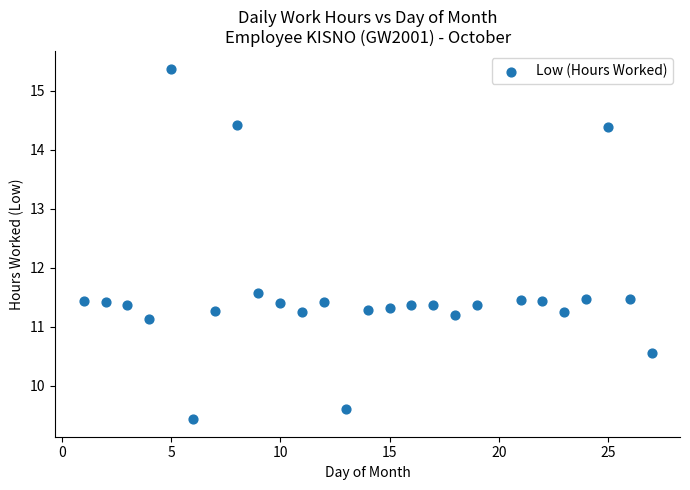

What is the range of X values (max minus min)?

26.0